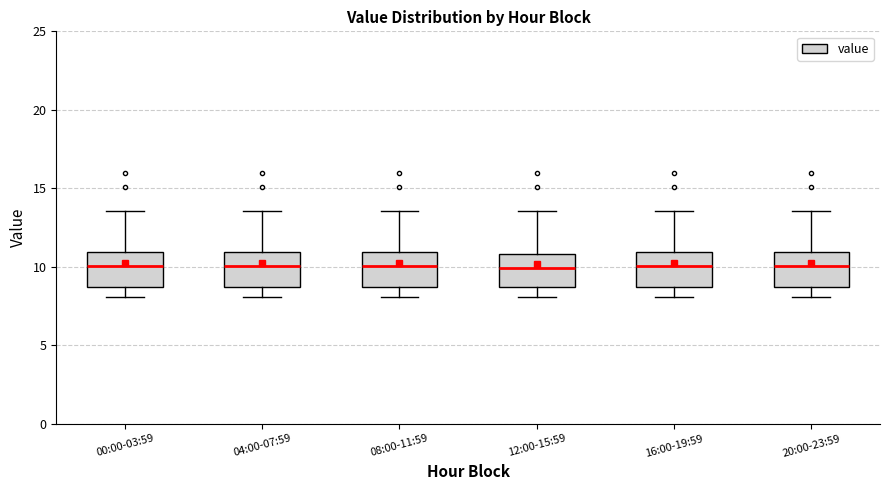

Reading left to right, transcribe this box plot: for each box, give where its median line is, the range the box spans, and where its two whiskers end, as read against the y-axis. The values are not printed on the chart, so give them approximately, as read against the axis.

00:00-03:59: median 10.0, box 8.5 to 11.0, whiskers 8.0 to 13.5
04:00-07:59: median 10.0, box 8.5 to 11.0, whiskers 8.0 to 13.5
08:00-11:59: median 10.0, box 8.5 to 11.0, whiskers 8.0 to 13.5
12:00-15:59: median 10.0, box 8.5 to 11.0, whiskers 8.0 to 13.5
16:00-19:59: median 10.0, box 8.5 to 11.0, whiskers 8.0 to 13.5
20:00-23:59: median 10.0, box 8.5 to 11.0, whiskers 8.0 to 13.5